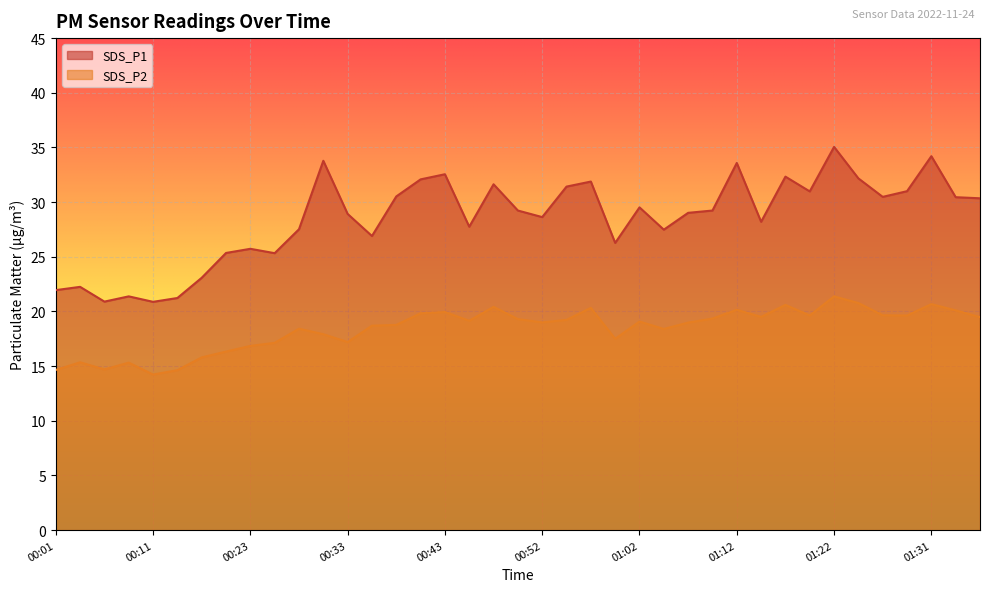

What position from the right is 00:33?

27